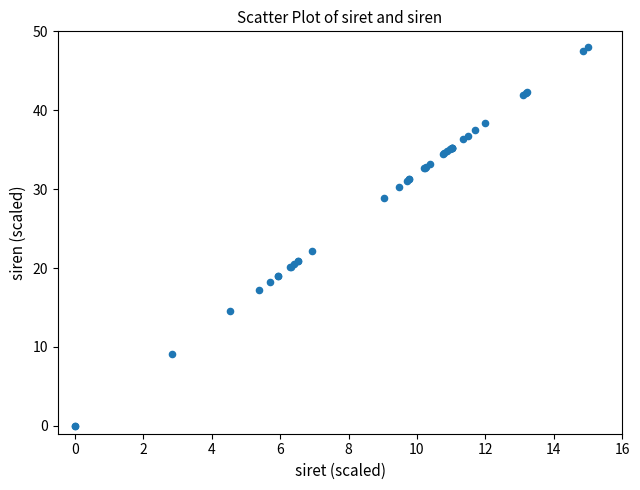

What Y value in the scatter plot is closest to 24?

22.2